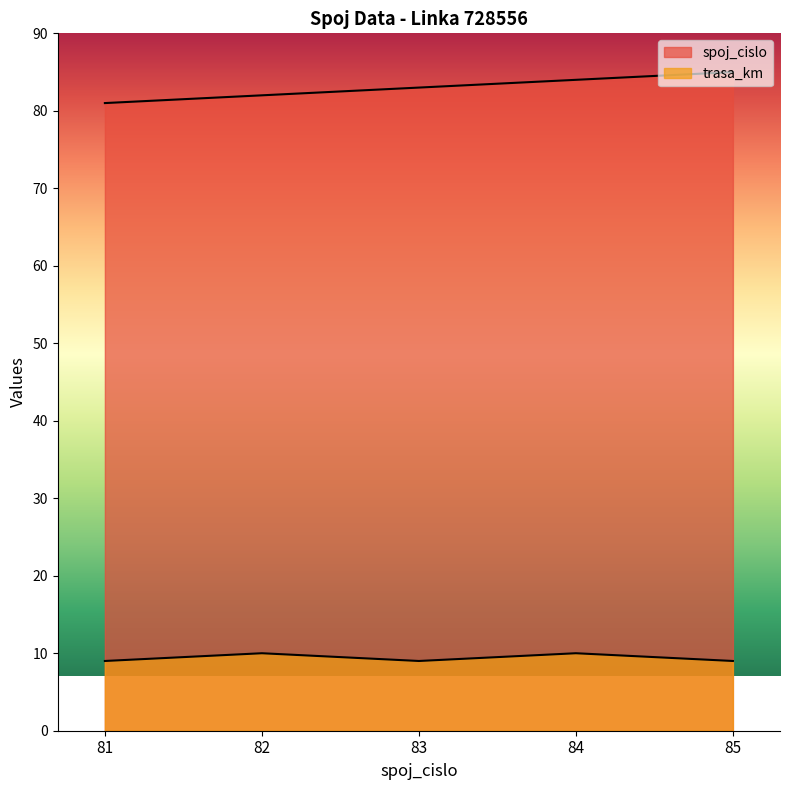

At which category is the sum across all series the highest?

84